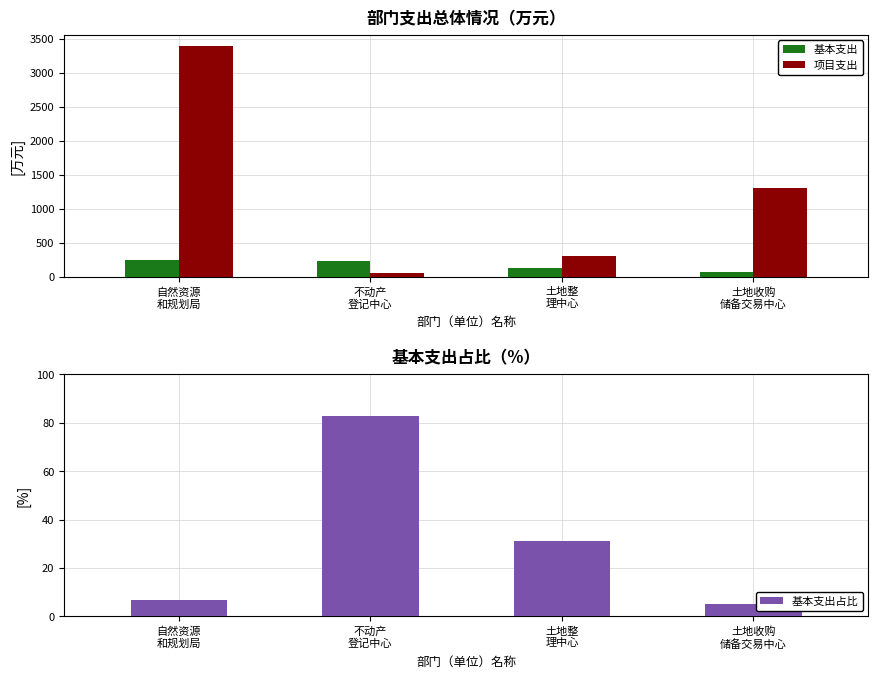

What is the total value across all series at 不动产
登记中心?

373.5